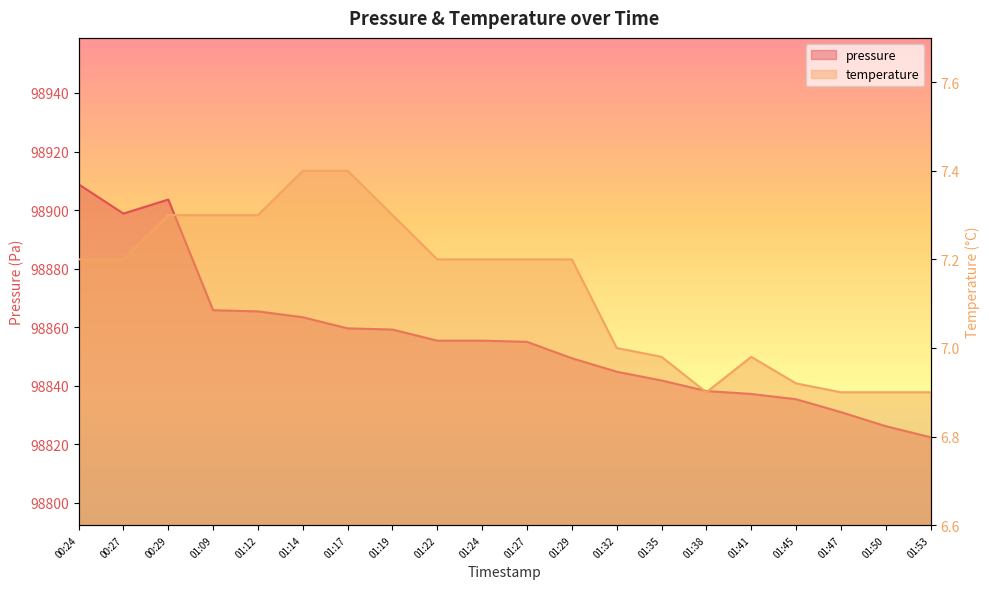

In temperature, how many points are higher than both neighbors (excluding endpoints)?

1